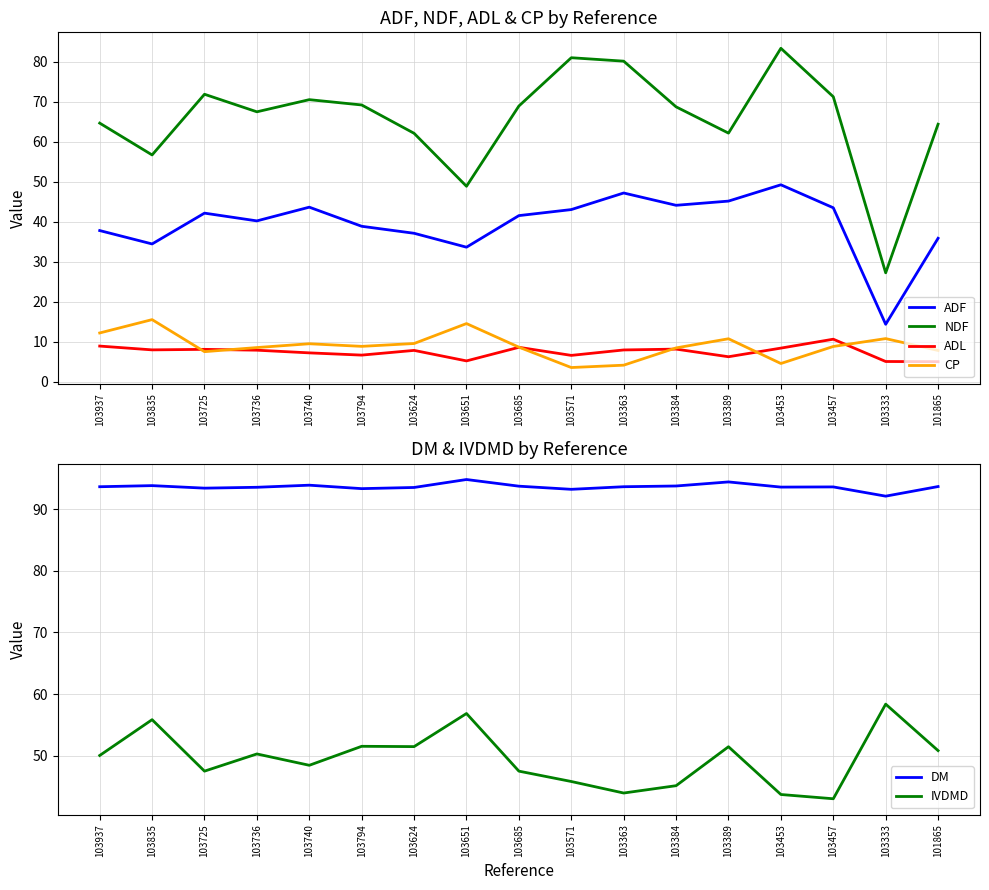

True or false: NDF has a value of 29.9 at 101865.

False